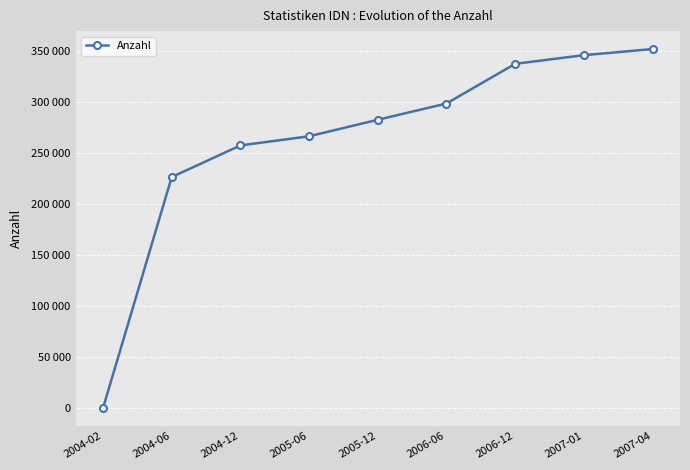

Does the chart have visible grid lines?

Yes